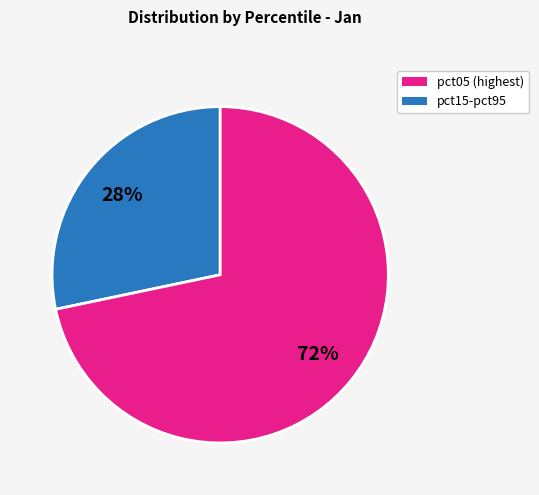

Is there any slice that represents more than half of the pie?

Yes